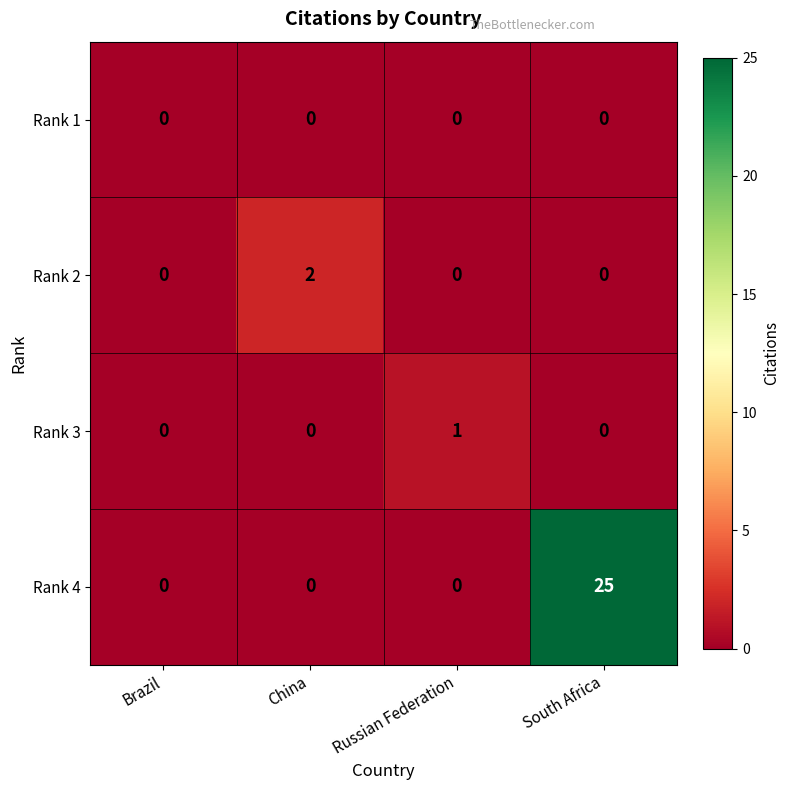

Reading left to right, what are all the values shown in this chart?

Rank 1: Brazil=0	China=0	Russian Federation=0	South Africa=0
Rank 2: Brazil=0	China=2	Russian Federation=0	South Africa=0
Rank 3: Brazil=0	China=0	Russian Federation=1	South Africa=0
Rank 4: Brazil=0	China=0	Russian Federation=0	South Africa=25